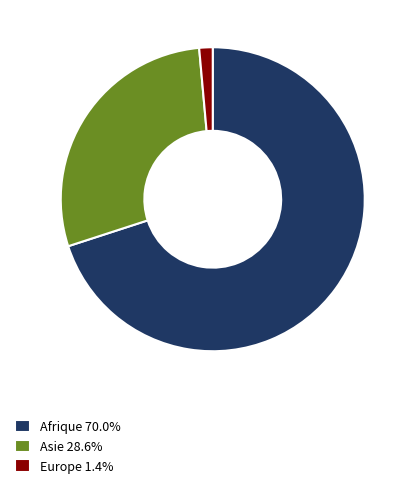

What is the ratio of the value at Asie 28.6% to the value at Europe 1.4%?

20.0